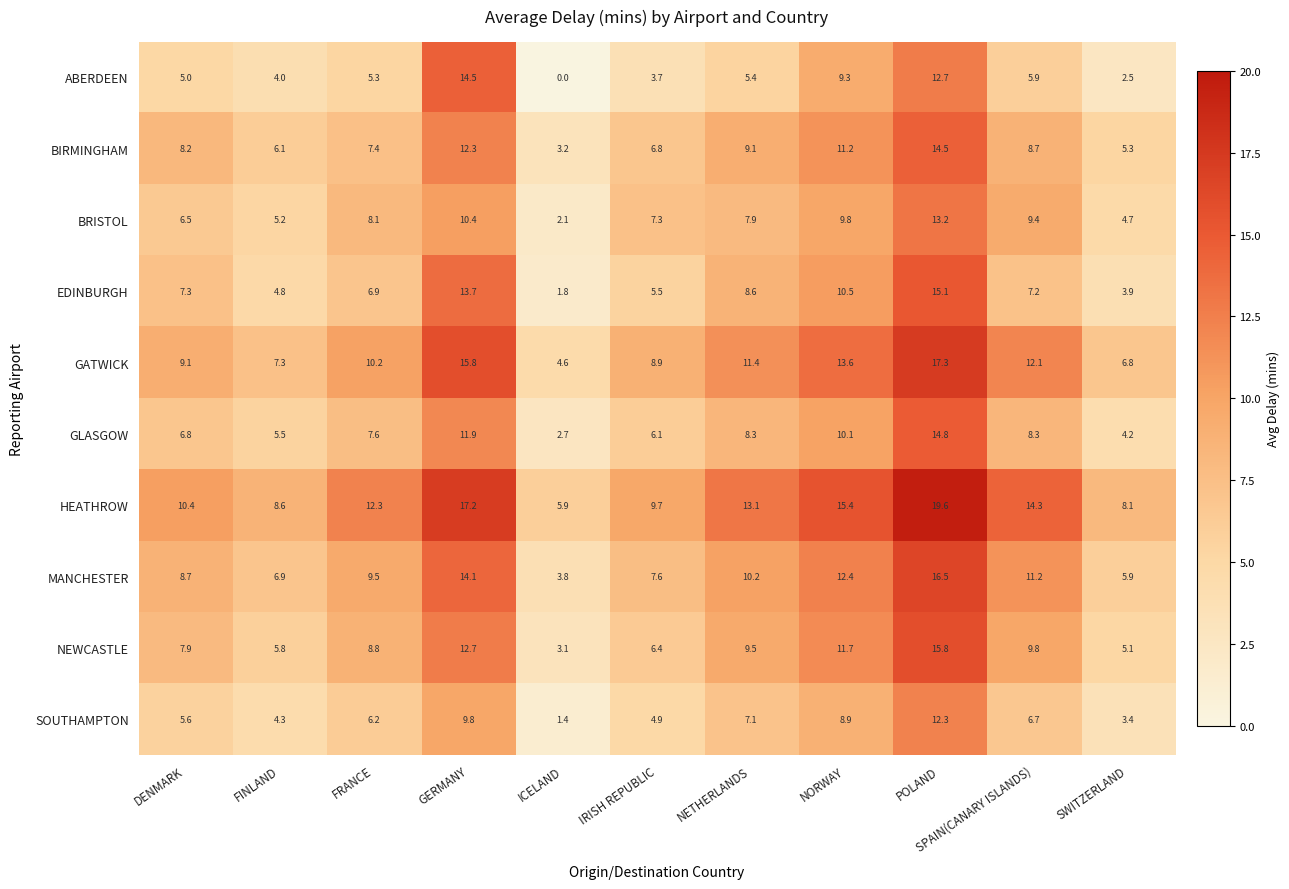

Rank the categories by BIRMINGHAM value from lowest to highest.

ICELAND, SWITZERLAND, FINLAND, IRISH REPUBLIC, FRANCE, DENMARK, SPAIN(CANARY ISLANDS), NETHERLANDS, NORWAY, GERMANY, POLAND